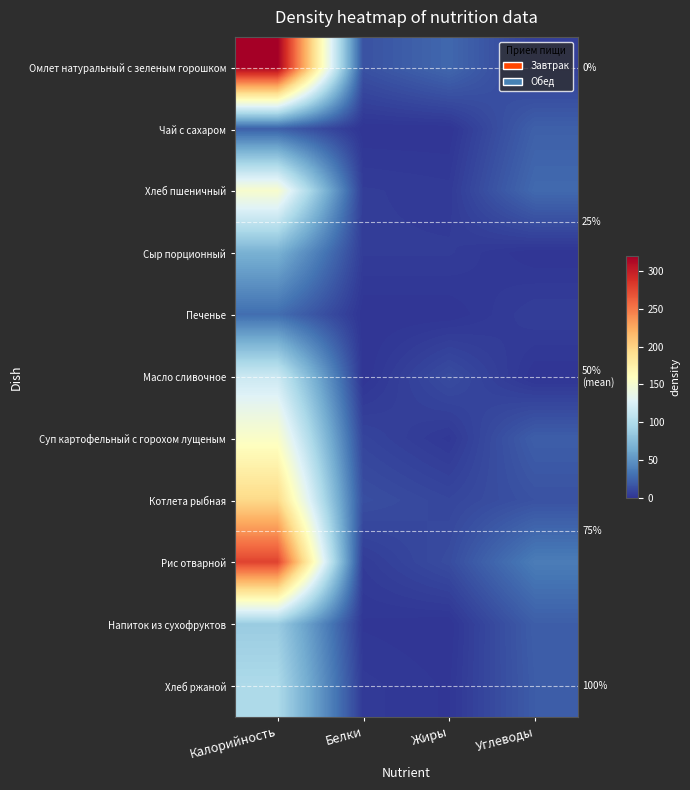

How many values in Сыр порционный are above zero?

3